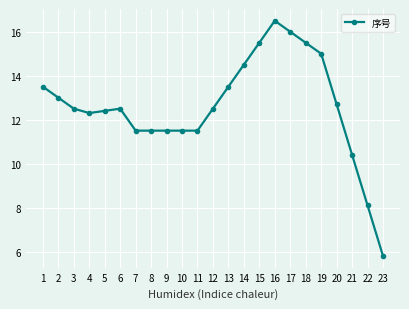

What is the change in value from 1 to 6?

-1.0